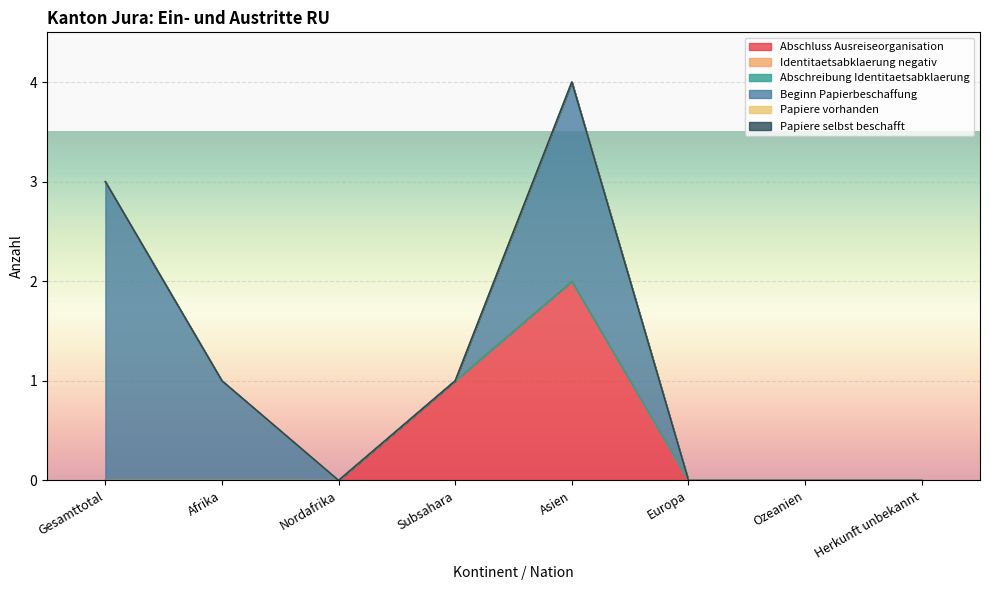

Reading right to left, list all the values displayed in this chart.

Abschluss Ausreiseorganisation: 0	0	0	2	1	0	0	0
Identitaetsabklaerung negativ: 0	0	0	0	0	0	0	0
Abschreibung Identitaetsabklaerung: 0	0	0	0	0	0	0	0
Beginn Papierbeschaffung: 0	0	0	2	0	0	1	3
Papiere vorhanden: 0	0	0	0	0	0	0	0
Papiere selbst beschafft: 0	0	0	0	0	0	0	0